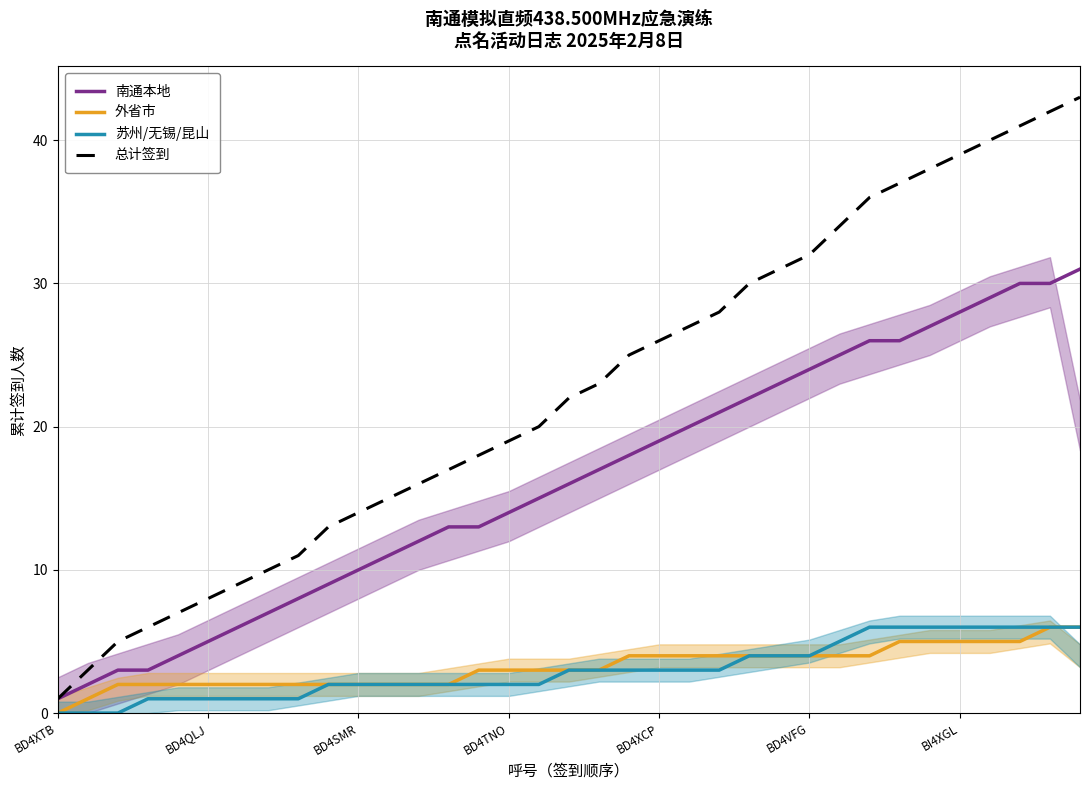

What are all the series names shown in the legend?

南通本地, 外省市, 苏州/无锡/昆山, 总计签到